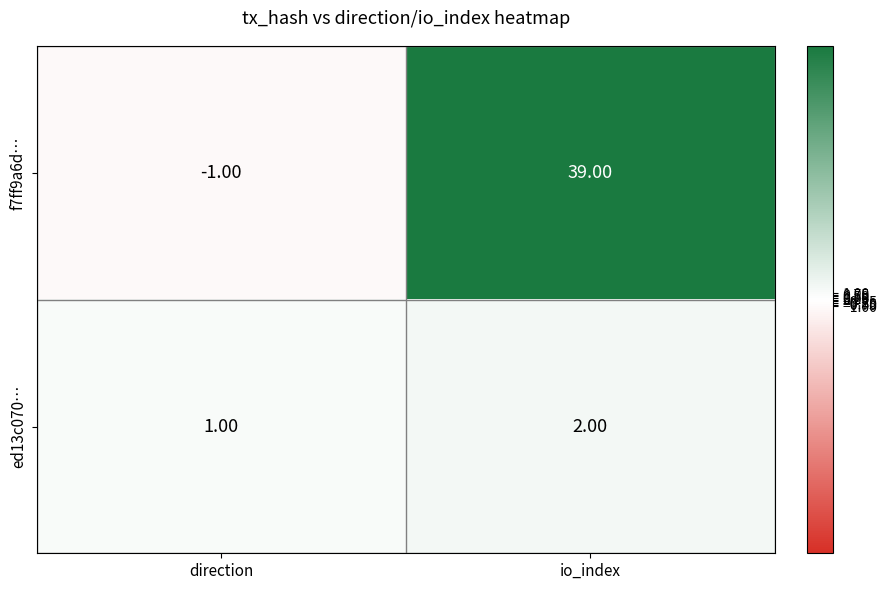

Between direction and io_index, which series saw the biggest shift?

f7ff9a6d…